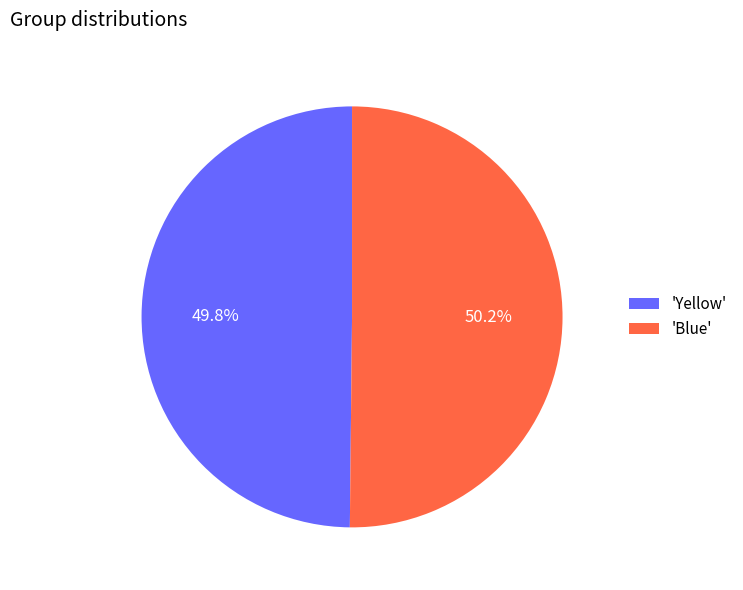

Count the number of slices in the pie.

2